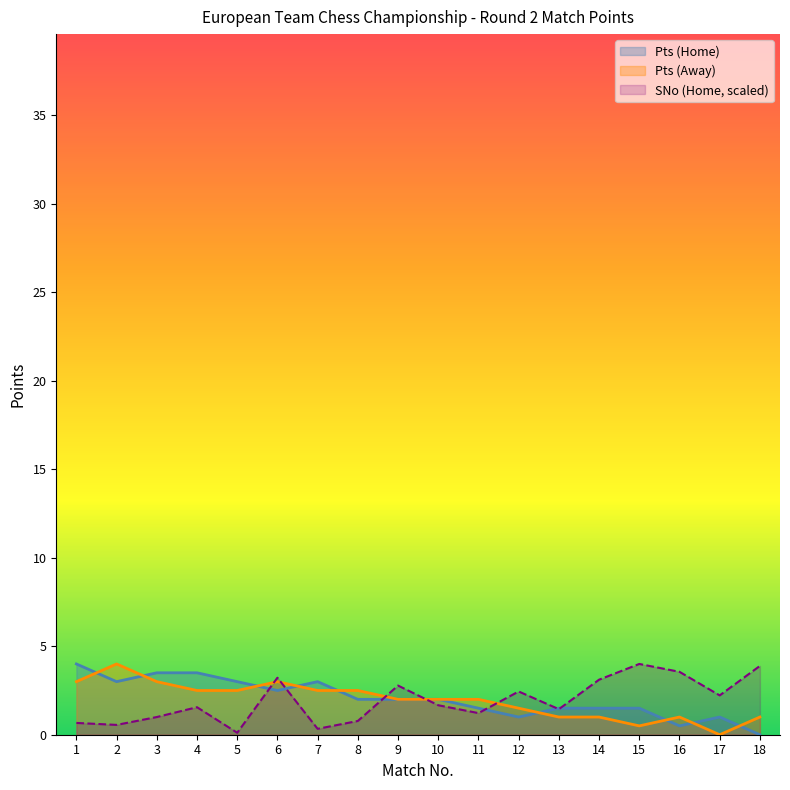

List the labels in order of Pts (Home) value, largest first.

1, 3, 4, 2, 5, 7, 6, 8, 9, 10, 11, 13, 14, 15, 12, 17, 16, 18